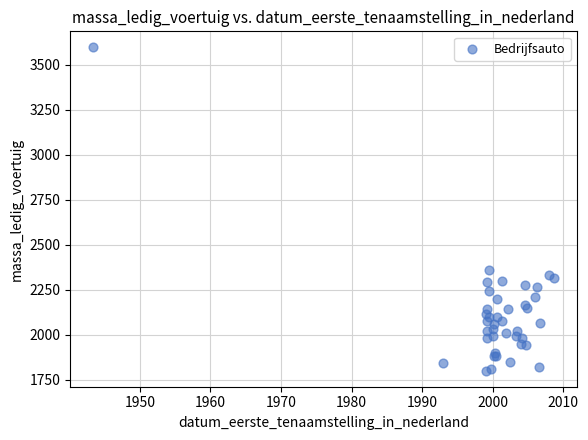

What Y value in the scatter plot is closest to 2697?

2356